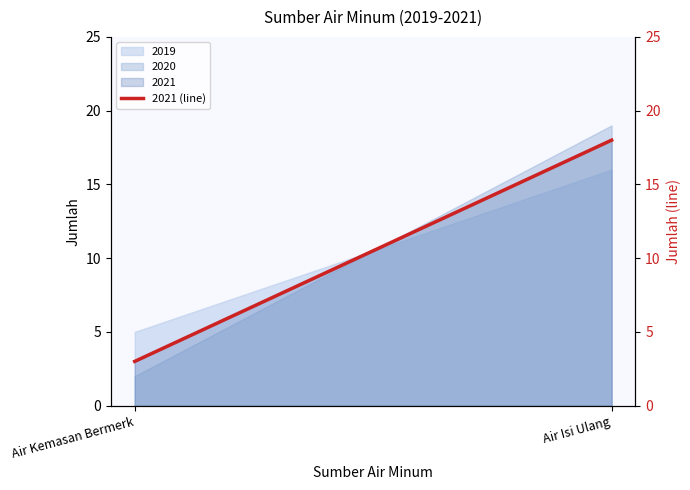

List the labels in order of value, largest first.

Air Isi Ulang, Air Kemasan Bermerk